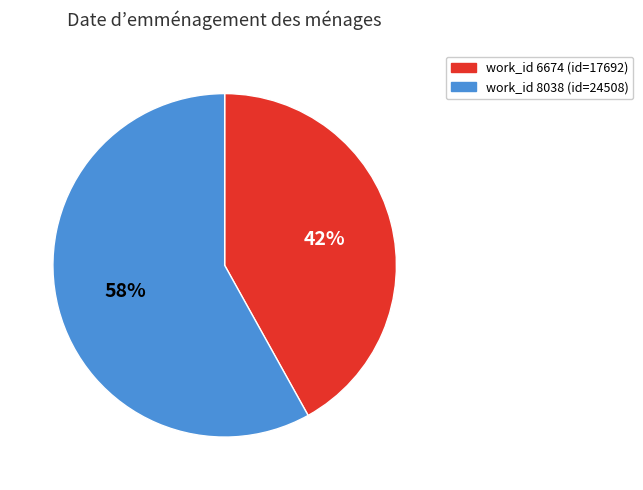

Is there any slice that represents more than half of the pie?

Yes